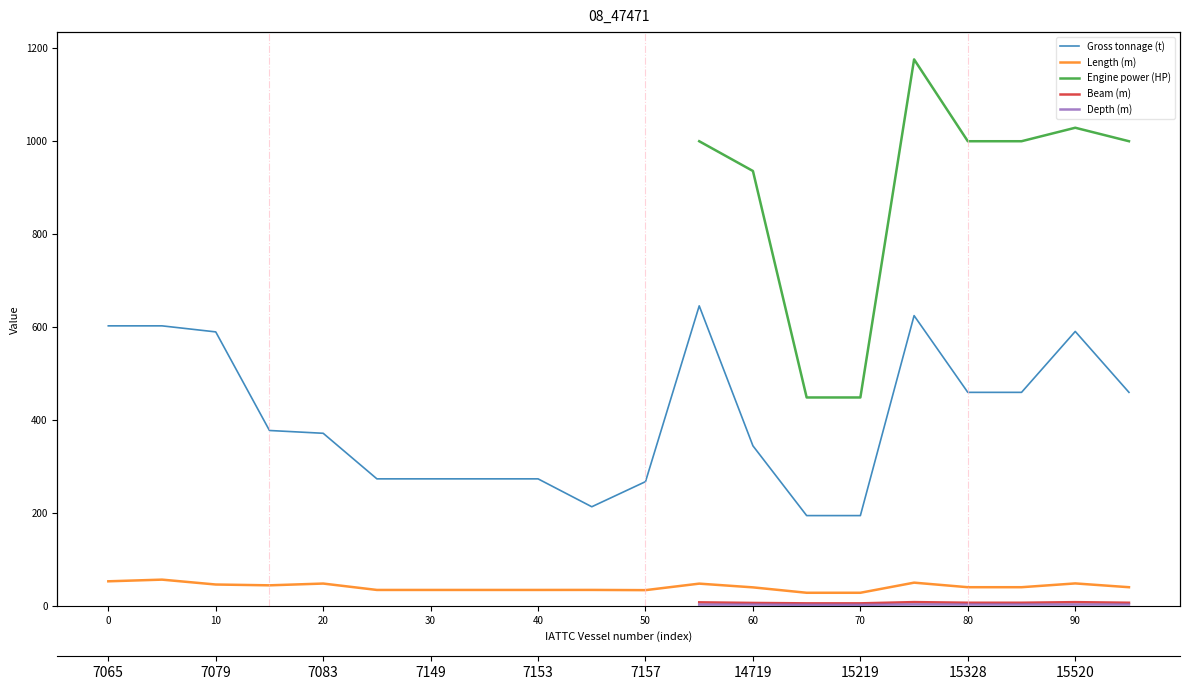

How many lines are shown in the chart?

5